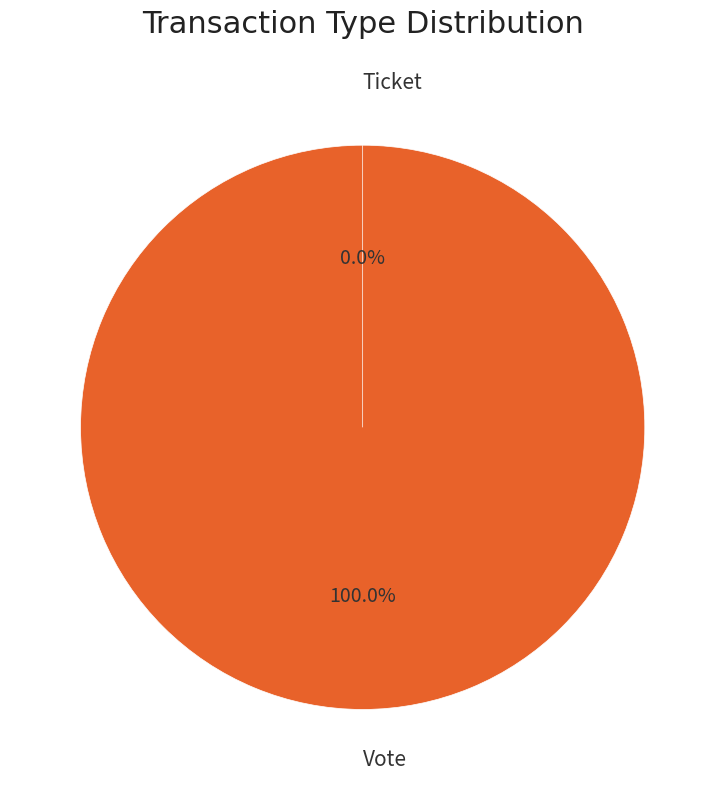

What is the largest slice in the pie chart?

Vote